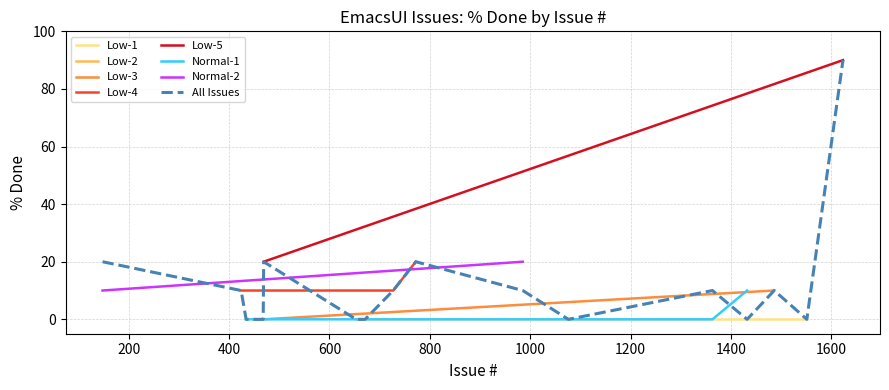

What is the label of the 4th point from the right?

772